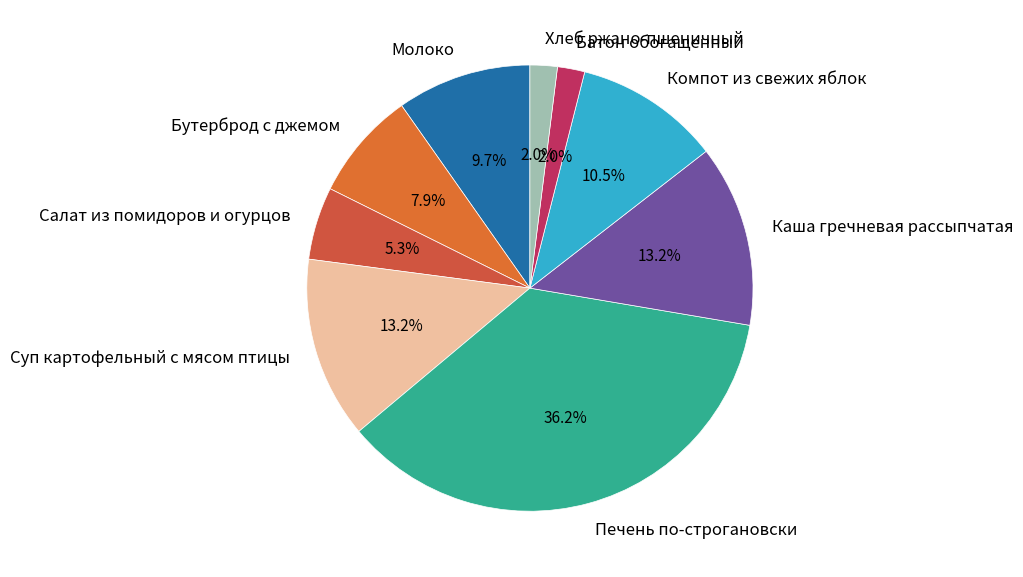

Approximately how many times larger is the value at Батон обогащенный compared to Салат из помидоров и огурцов?

0.4